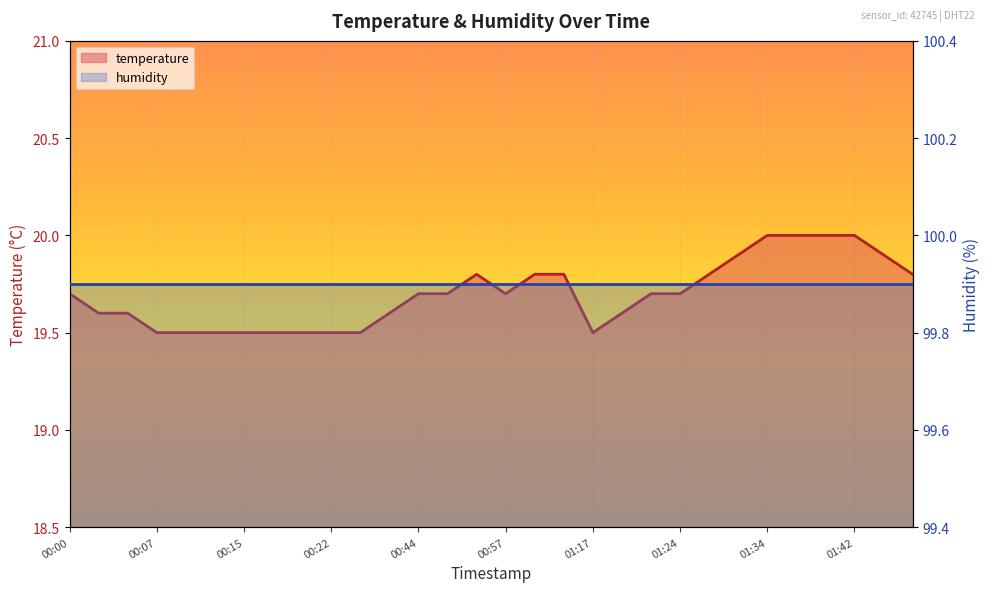

What is the label of the 21st point from the left?

01:22